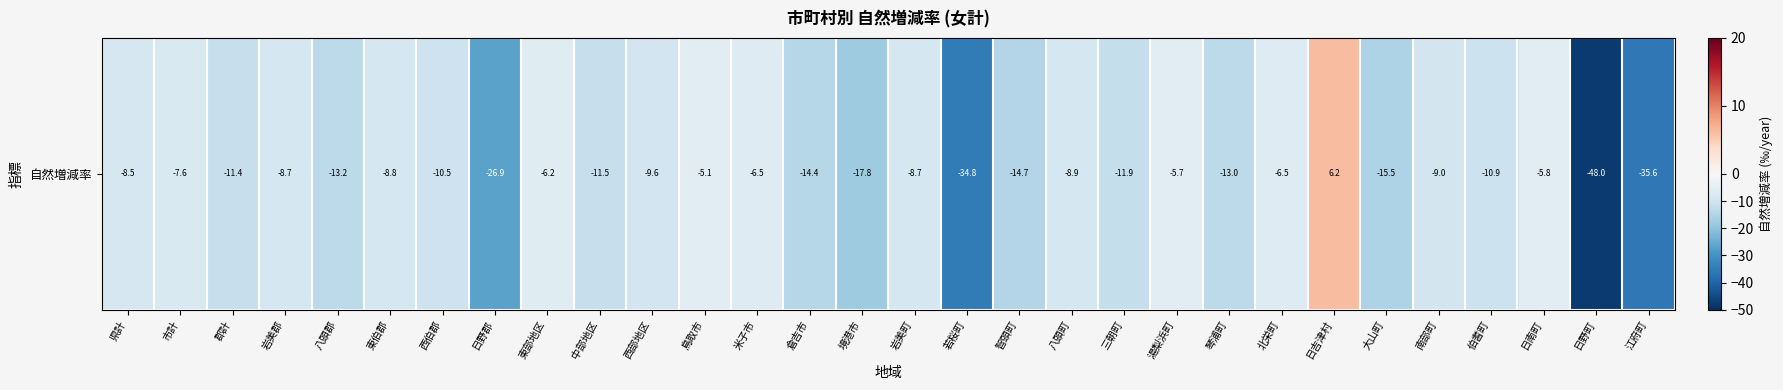

How many values are below zero?

29